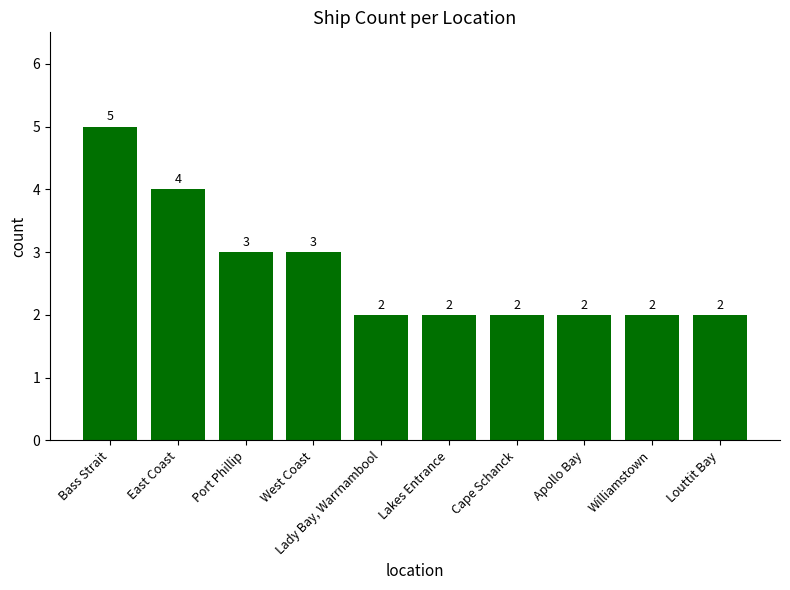

Is it true that the value at West Coast is 3?

True